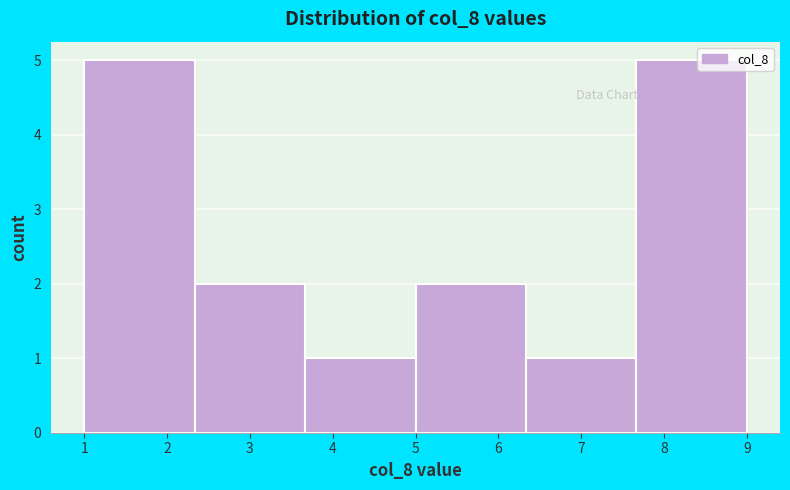

What is the height of the bar covering 3.7 to 5.0 on the x-axis? Neither the bar edges nor the heights are printed on the chart, so give them approximately, as read against the axes.

1